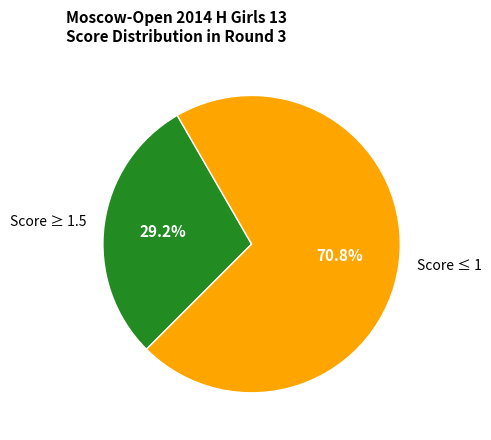

Rank the categories by value from highest to lowest.

Score ≤ 1, Score ≥ 1.5